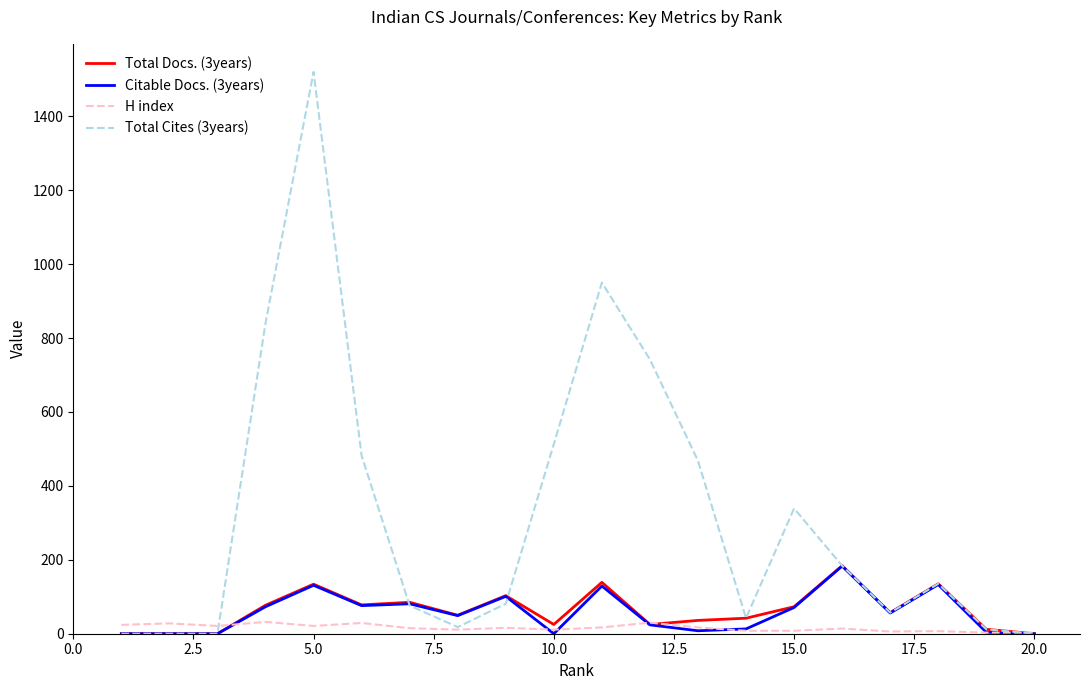

What is the highest value of the H index series?

32